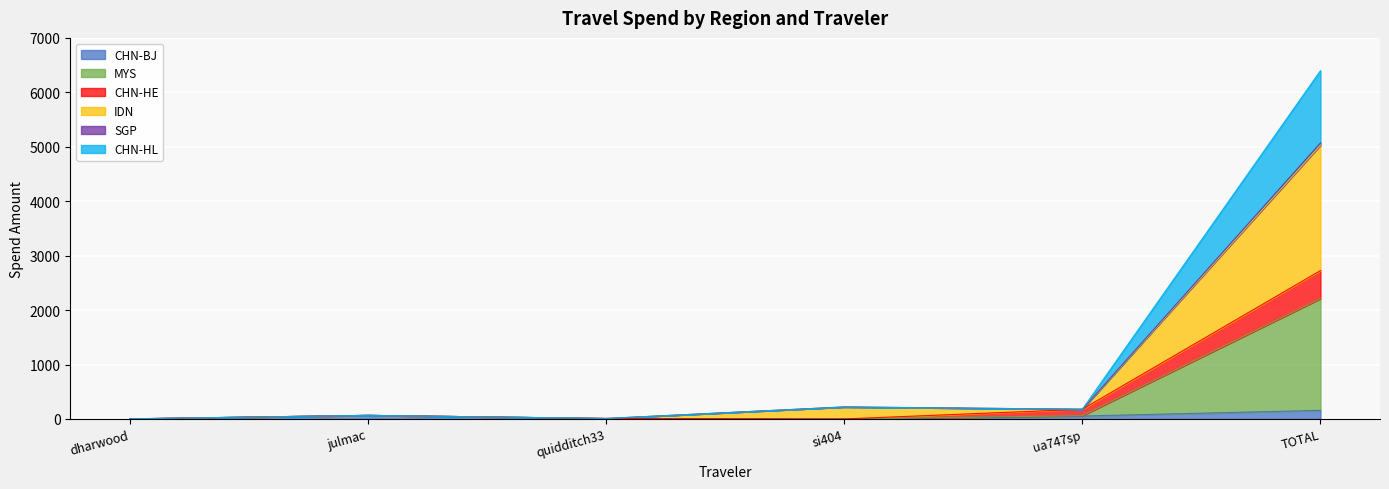

Is the value of CHN-BJ at ua747sp greater than the value of CHN-HL at TOTAL?

No